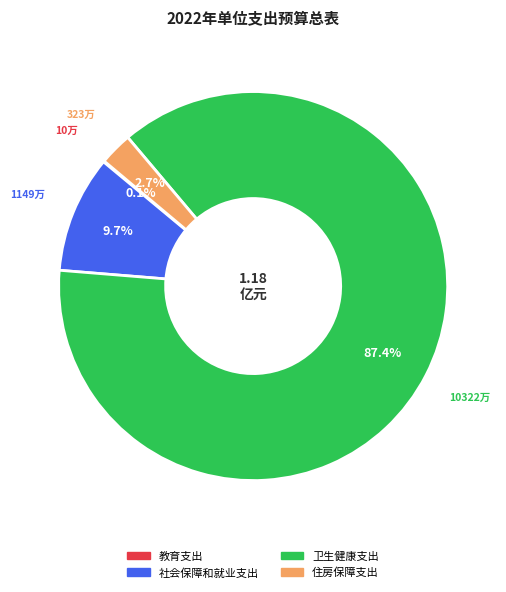

Between 卫生健康支出 and 住房保障支出, which is larger?

卫生健康支出